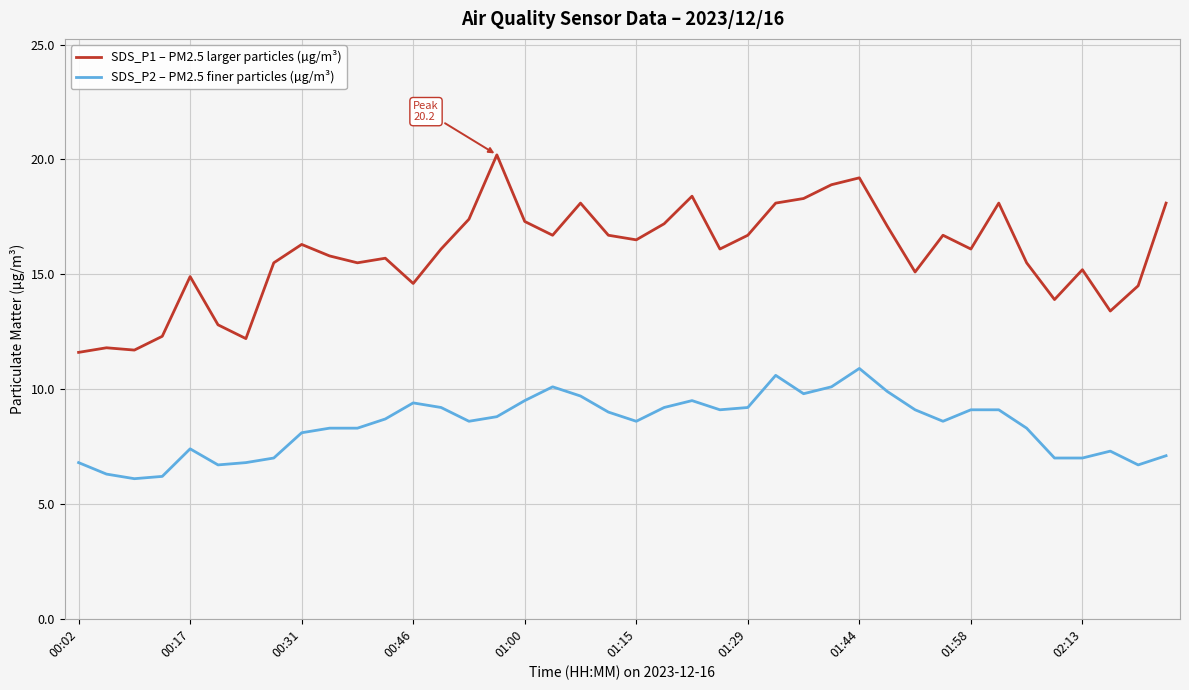

Rank the series by their average value, from lowest to highest.

SDS_P2 – PM2.5 finer particles (µg/m³), SDS_P1 – PM2.5 larger particles (µg/m³)